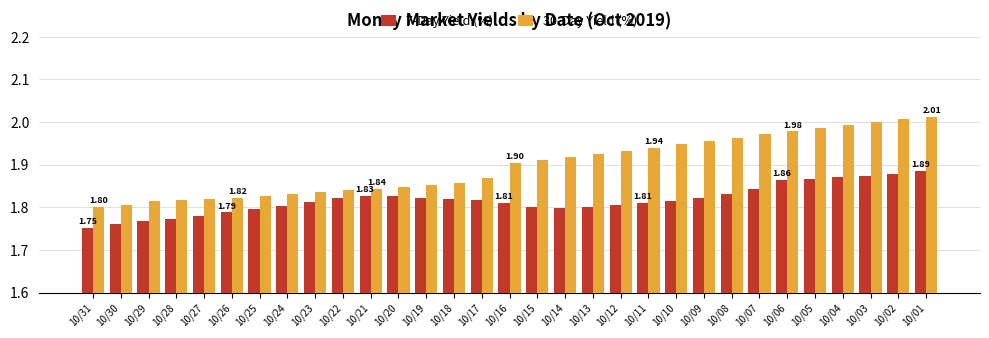

Is it true that 30-Day Yield (%) equals 1.8 at 10/27?

True